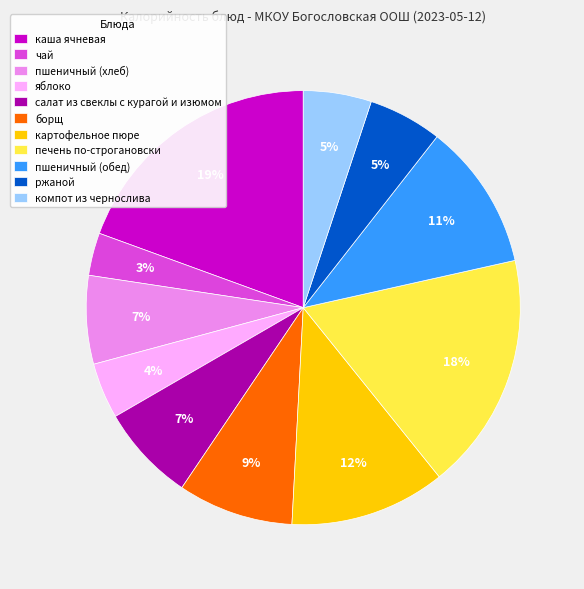

Combined, do яблоко and компот из чернослива account for over 50%?

No